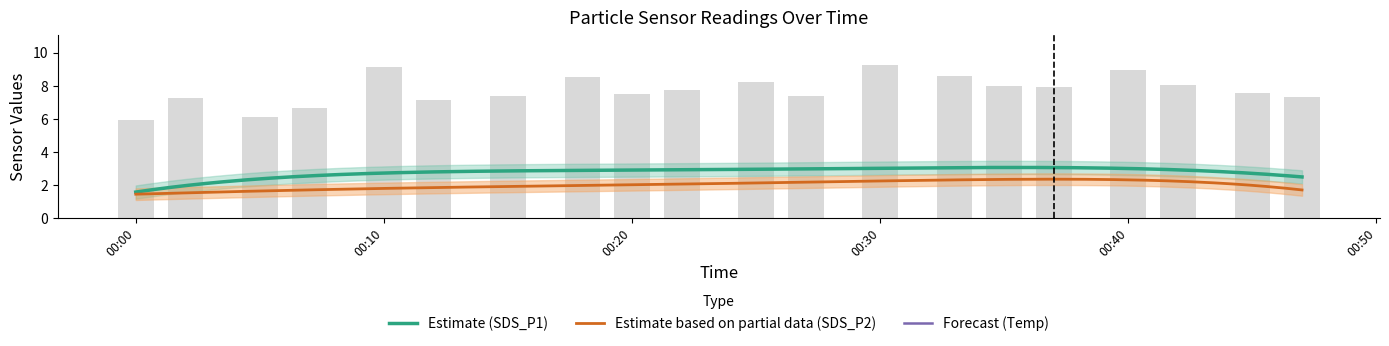

True or false: SDS_P2 has a value of 1.8 at 2023/03/20 00:12.

True